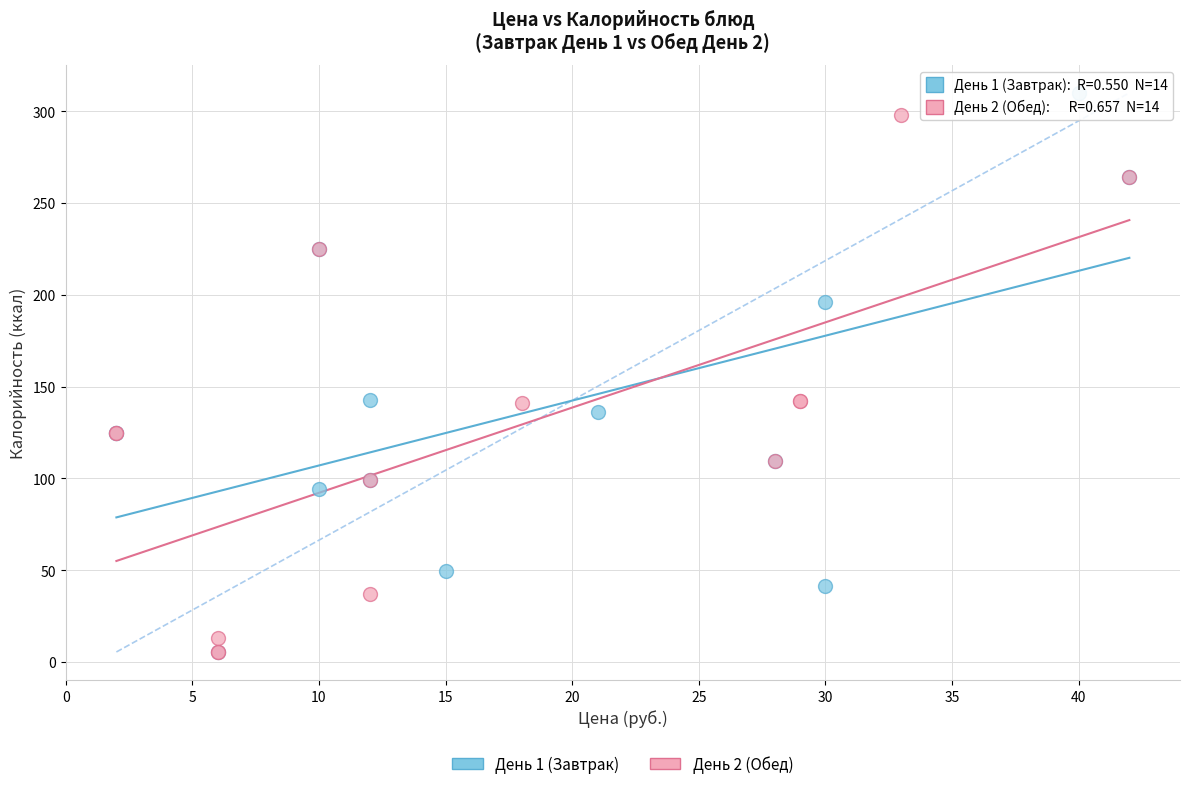

Which series contains the highest Y value?

День 1 (Завтрак)